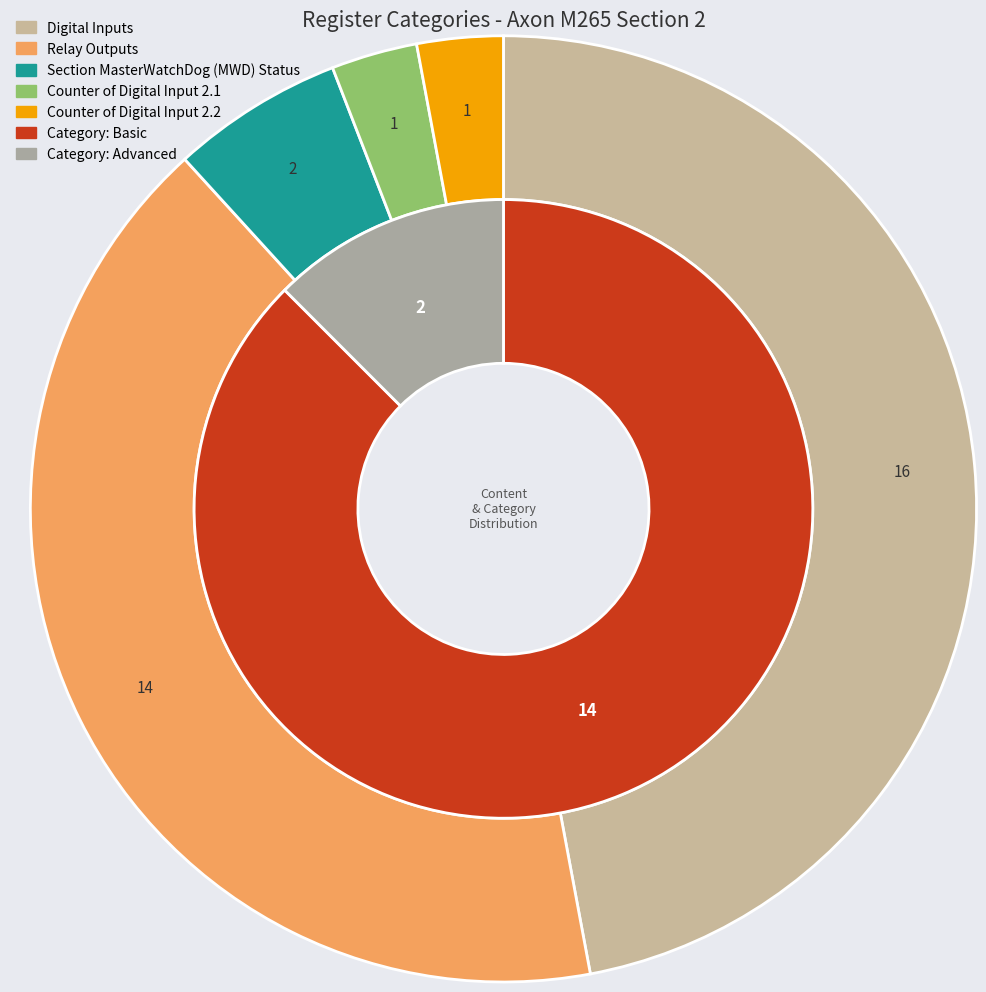

How many slices are in this pie chart?

2